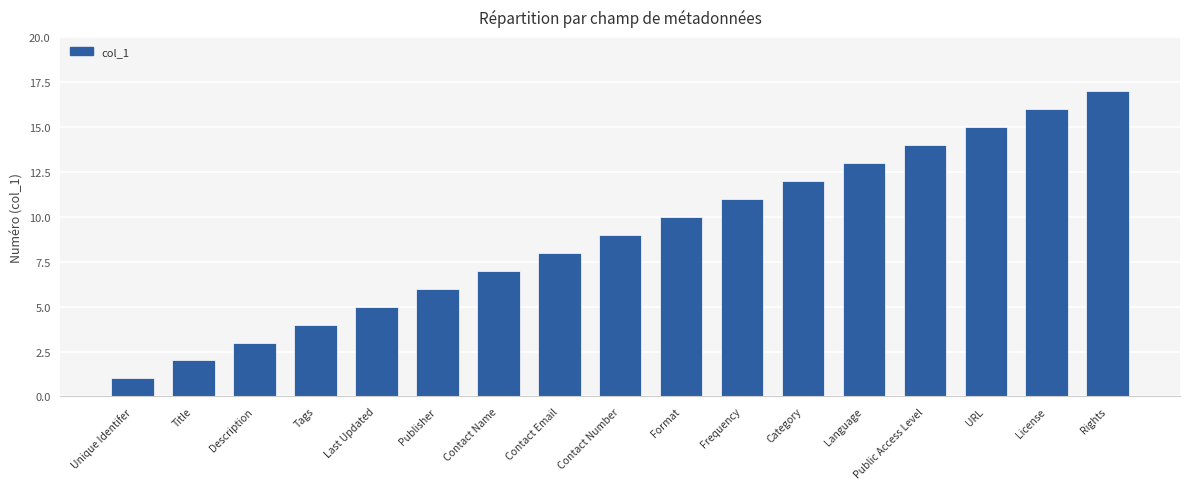

True or false: the data shows 4 at Description.

False